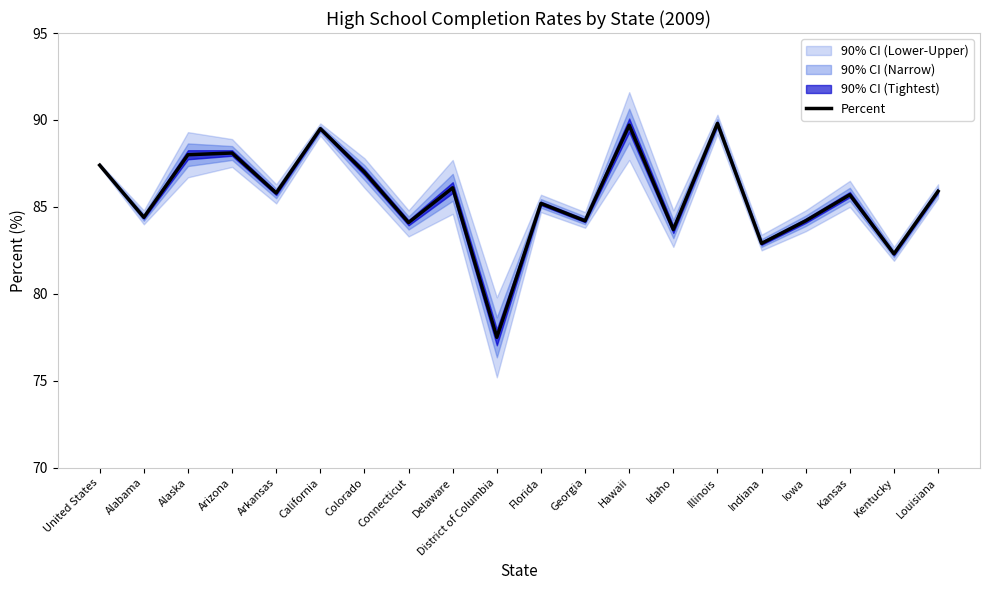

List the labels in order of value, largest first.

Illinois, Hawaii, California, Arizona, Alaska, United States, Colorado, Delaware, Louisiana, Arkansas, Kansas, Florida, Alabama, Georgia, Iowa, Connecticut, Idaho, Indiana, Kentucky, District of Columbia